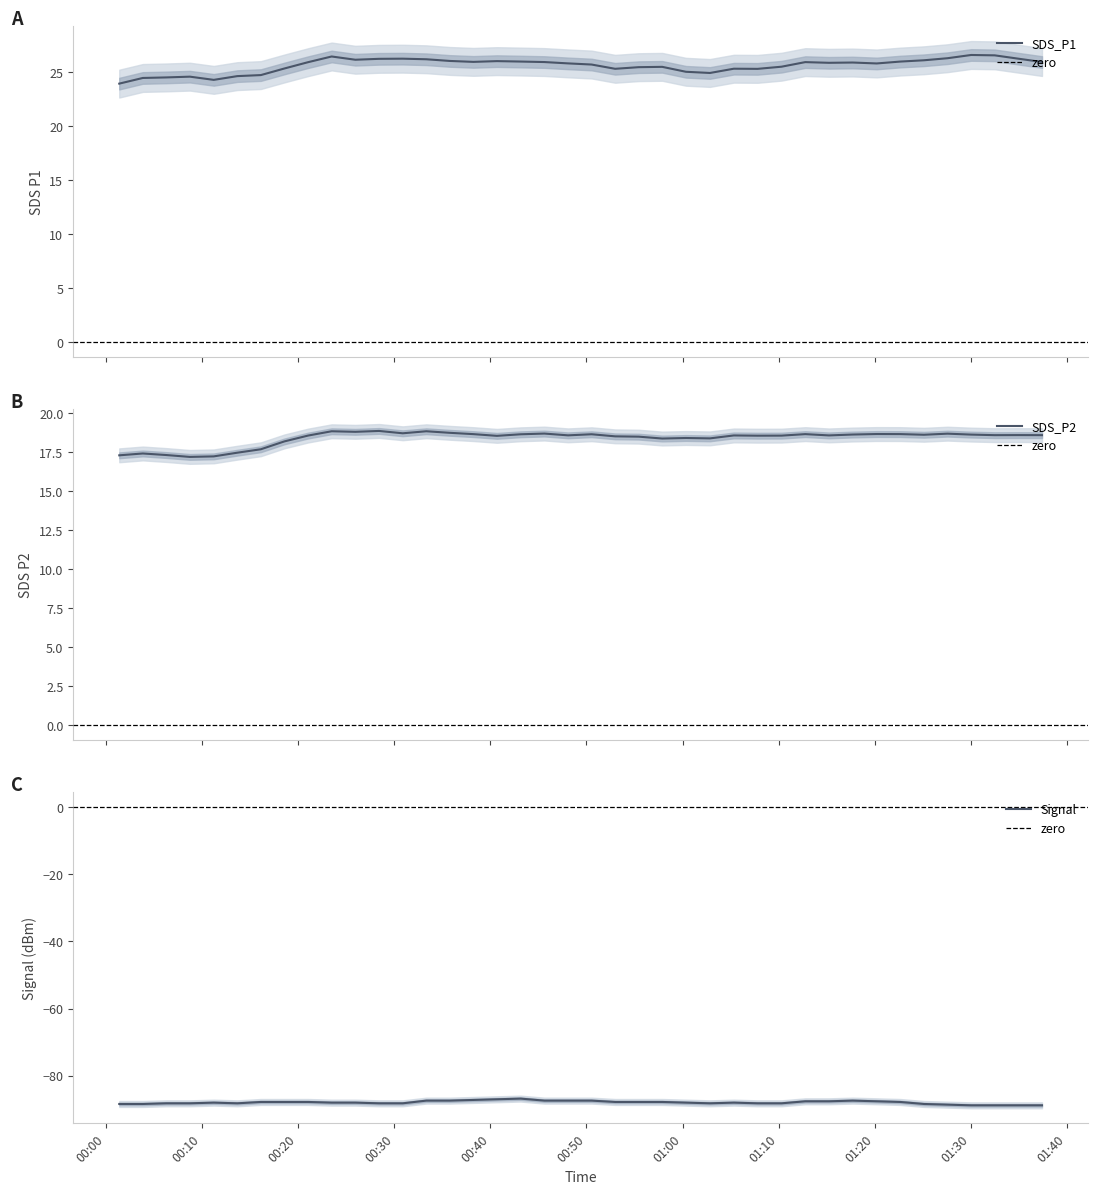

The SDS_P2 series shows 18.3 at 27. True or false?

True